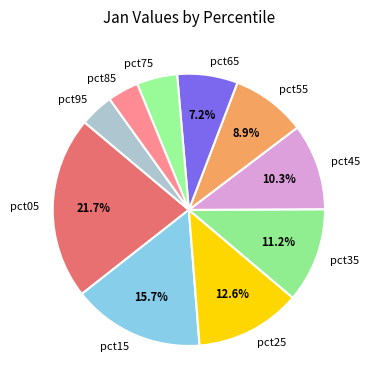

Approximately how many times larger is the value at pct55 compared to pct95?

2.2